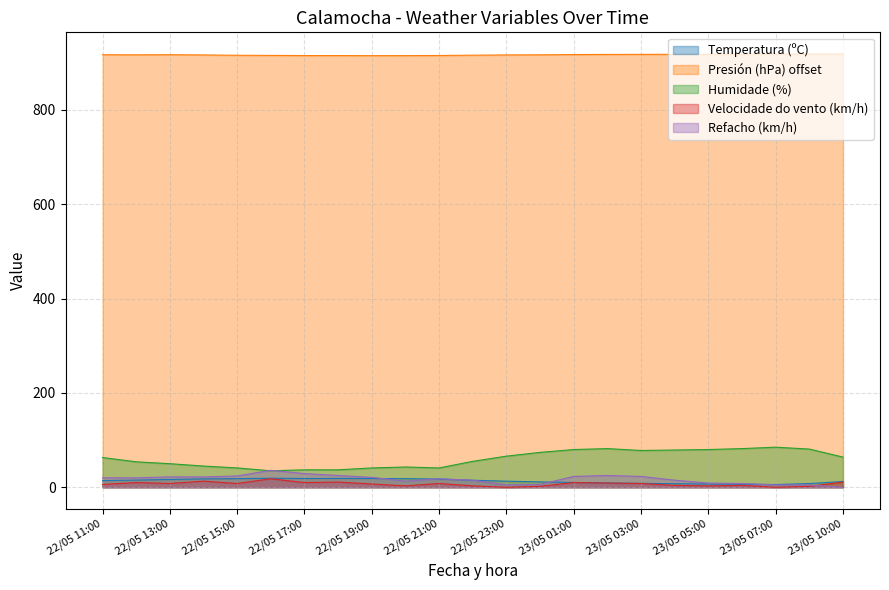

List the series in order of their peak value, highest first.

Presión (hPa) offset, Humidade (%), Refacho (km/h), Temperatura (ºC), Velocidade do vento (km/h)